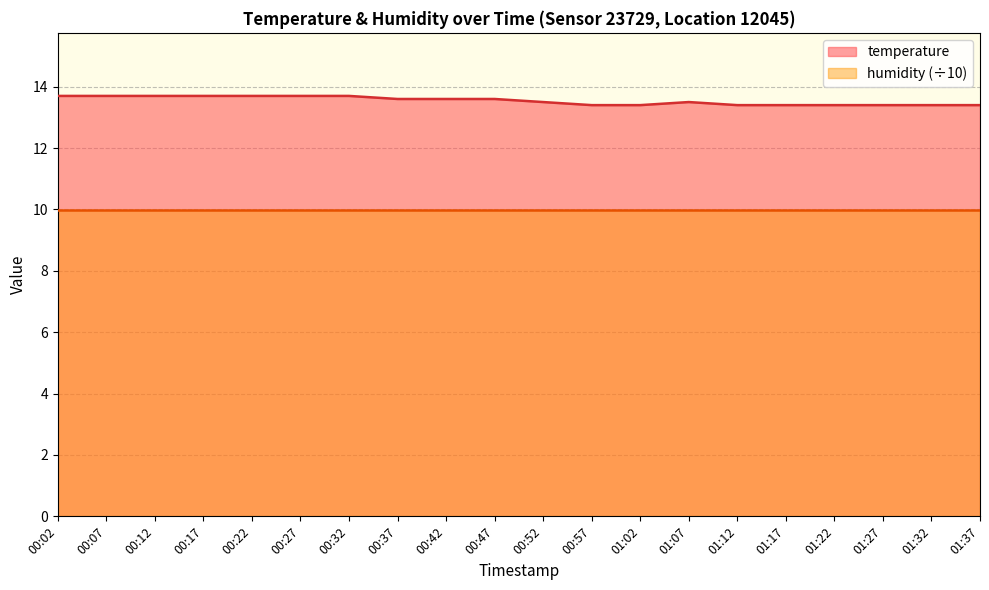

The chart shows a value of 5.3 at 01:07. True or false?

False